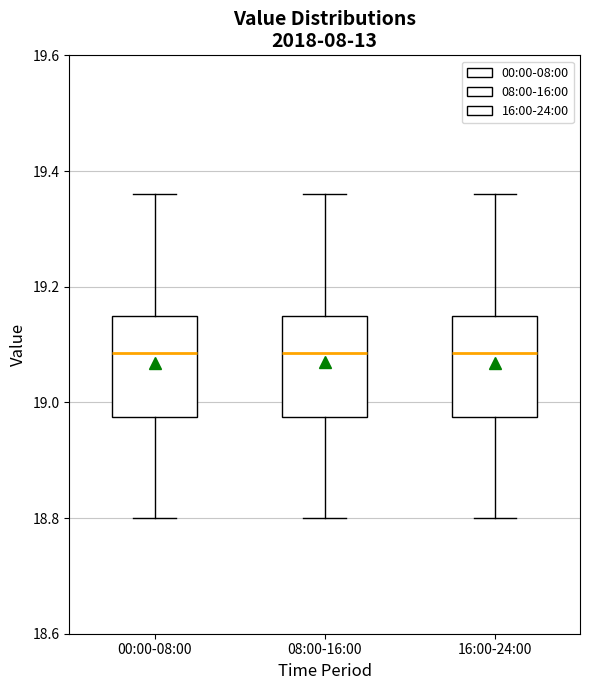

Reading left to right, read every box against the y-axis: the position of its median line, the range the box covers, and the ends of its whiskers. The values are not printed on the chart, so give them approximately, as read against the axis.

00:00-08:00: median 19.08, box 18.98 to 19.16, whiskers 18.80 to 19.36
08:00-16:00: median 19.08, box 18.98 to 19.16, whiskers 18.80 to 19.36
16:00-24:00: median 19.08, box 18.98 to 19.16, whiskers 18.80 to 19.36